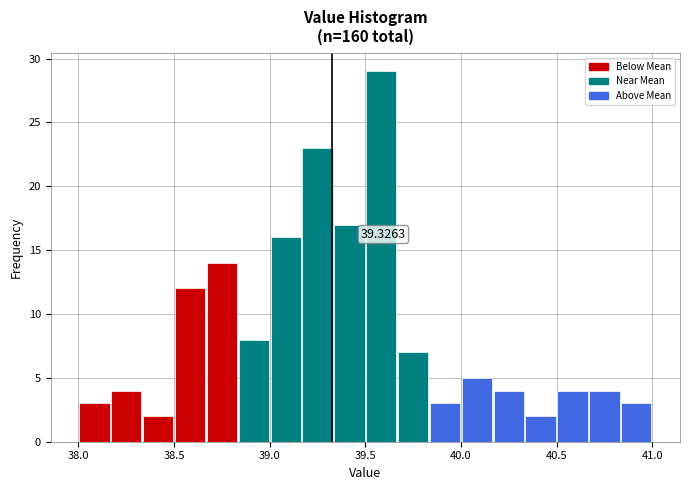

Read against the x-axis, roughly where is the centre of the tallest bar?

39.60